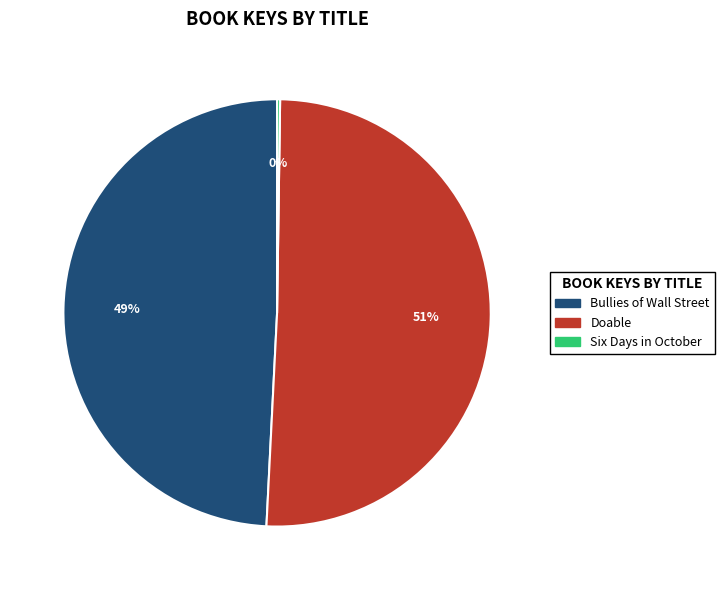

What is the majority slice?

Doable